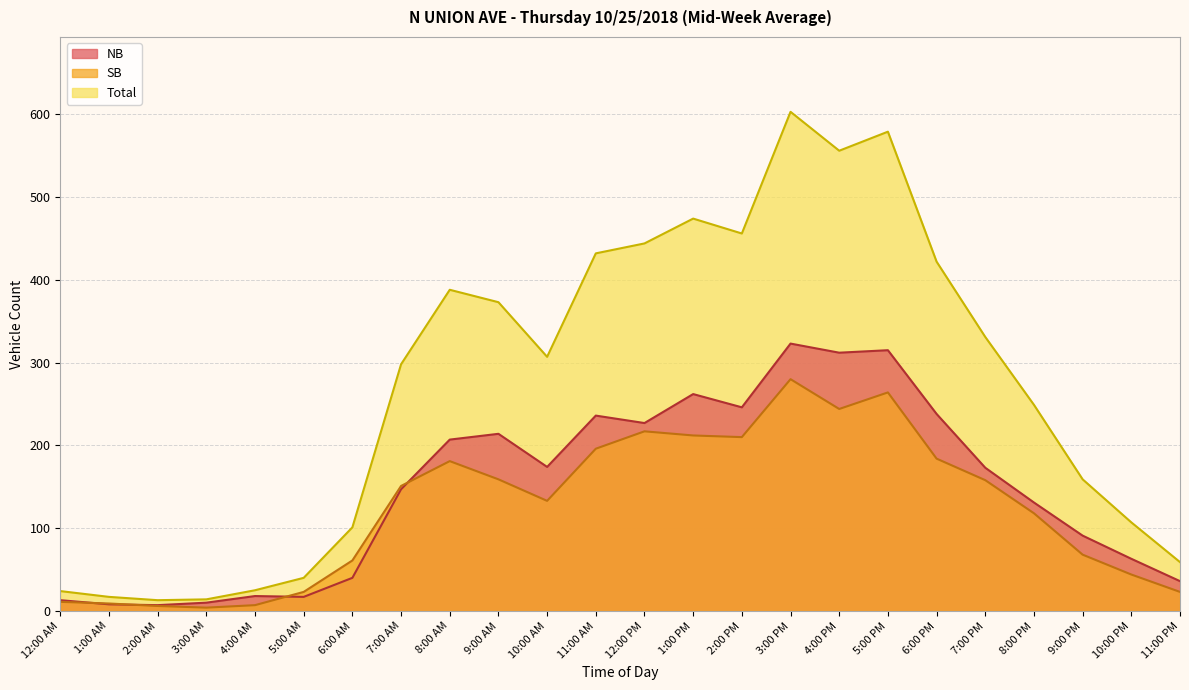

What is the label of the 12th point from the right?

12:00 PM